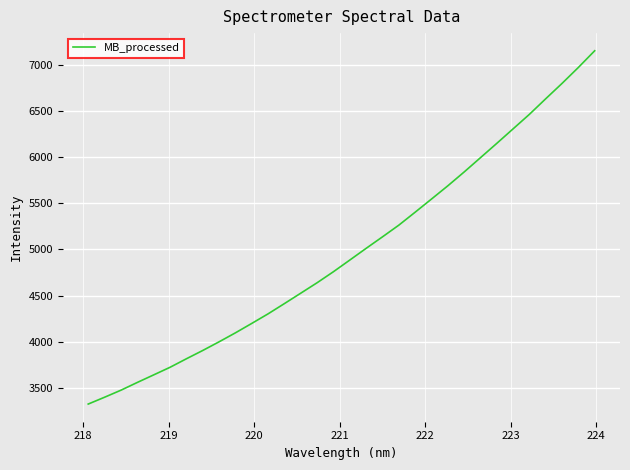

Is this an area chart (filled region under the line)?

No